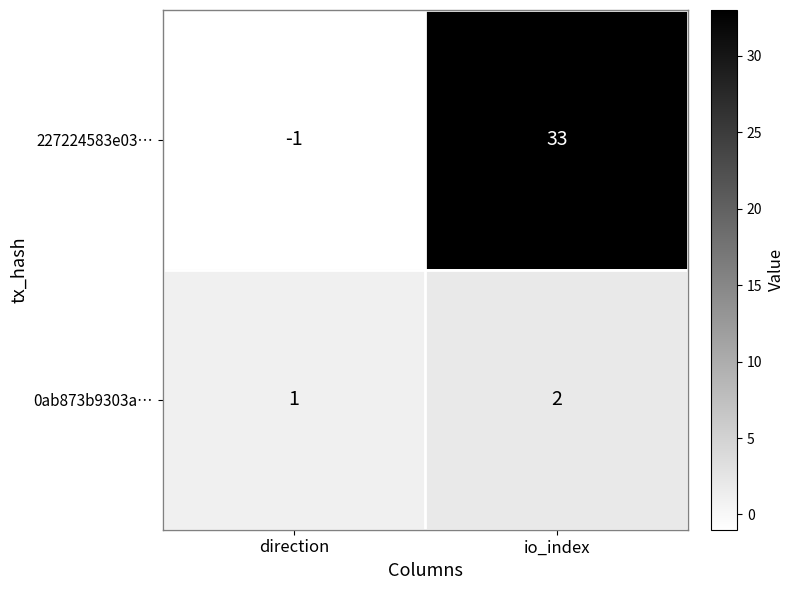

Which series has the widest spread of values?

227224583e03…